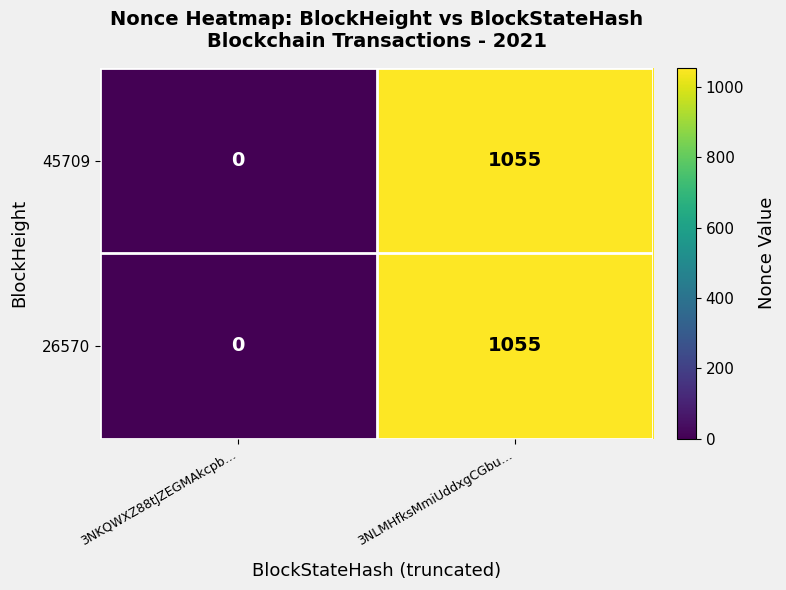

List the labels in order of 26570 value, largest first.

3NLMHfksMmiUddxgCGbu…, 3NKQWXZ88tJZEGMAkcpb…